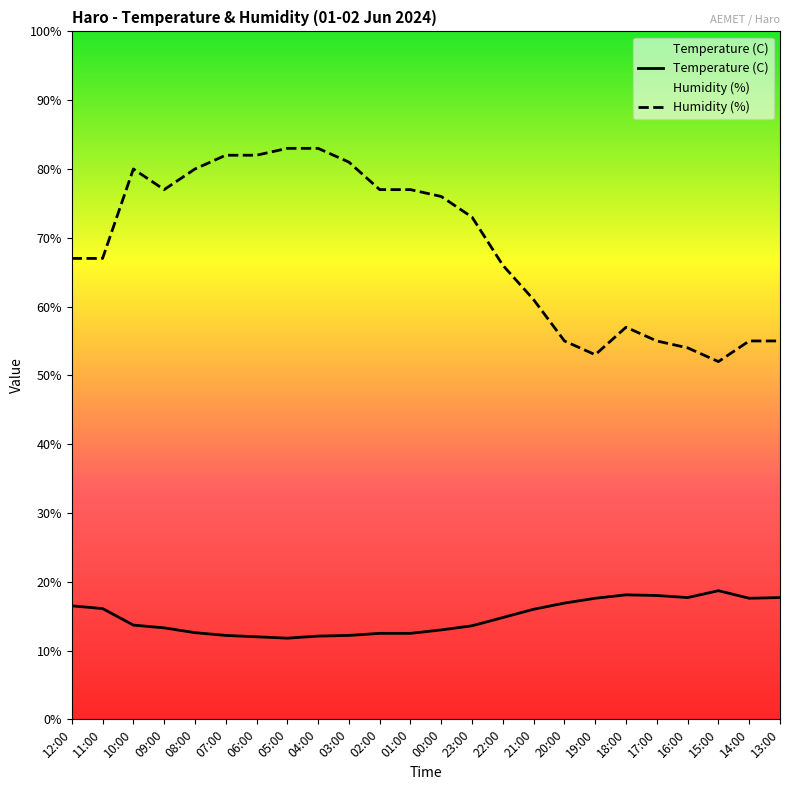

At which category does Temperature (C) reach its first local peak?

18:00